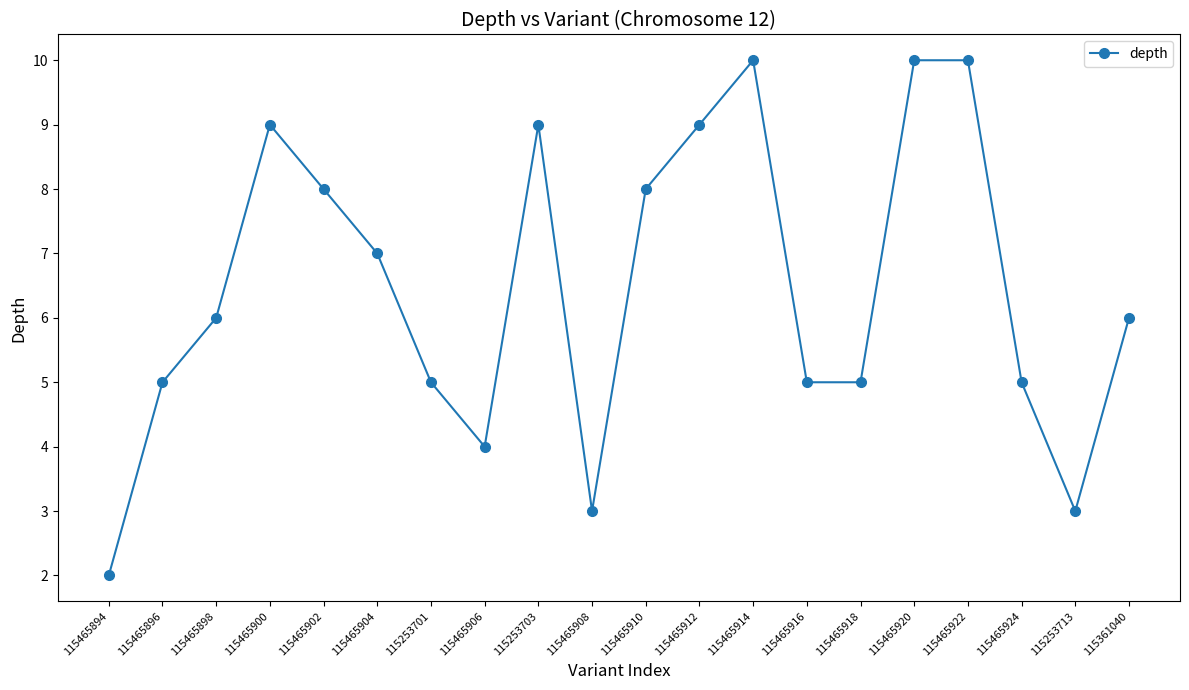

What is the approximate value at 115253713?

3